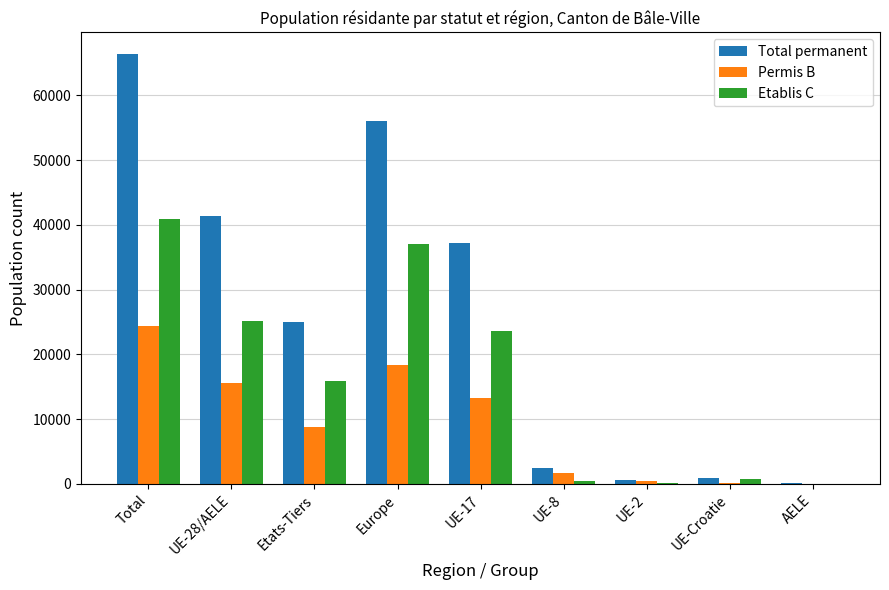

The value of Total permanent at Europe is 89452. True or false?

False